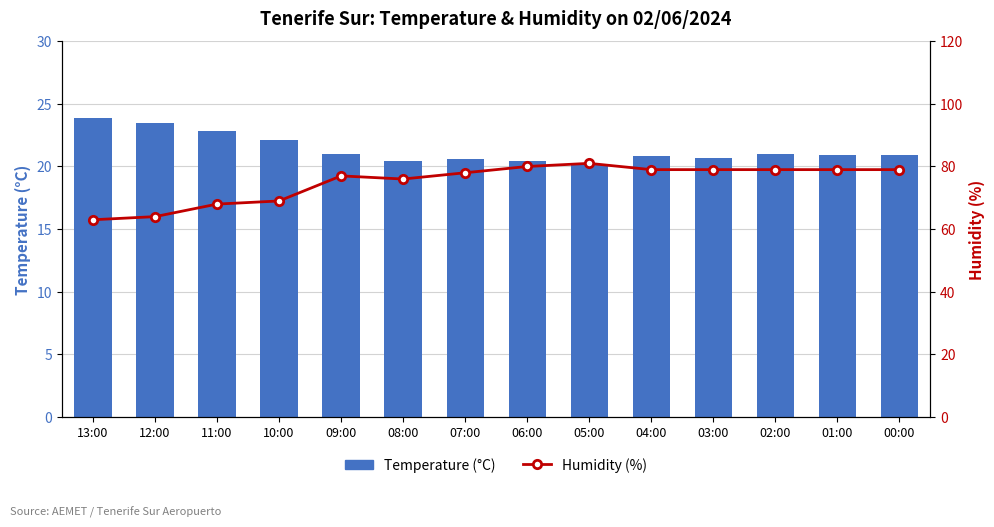

What is the sum of the Temperature (°C) values at 00:00 and 07:00?

41.5